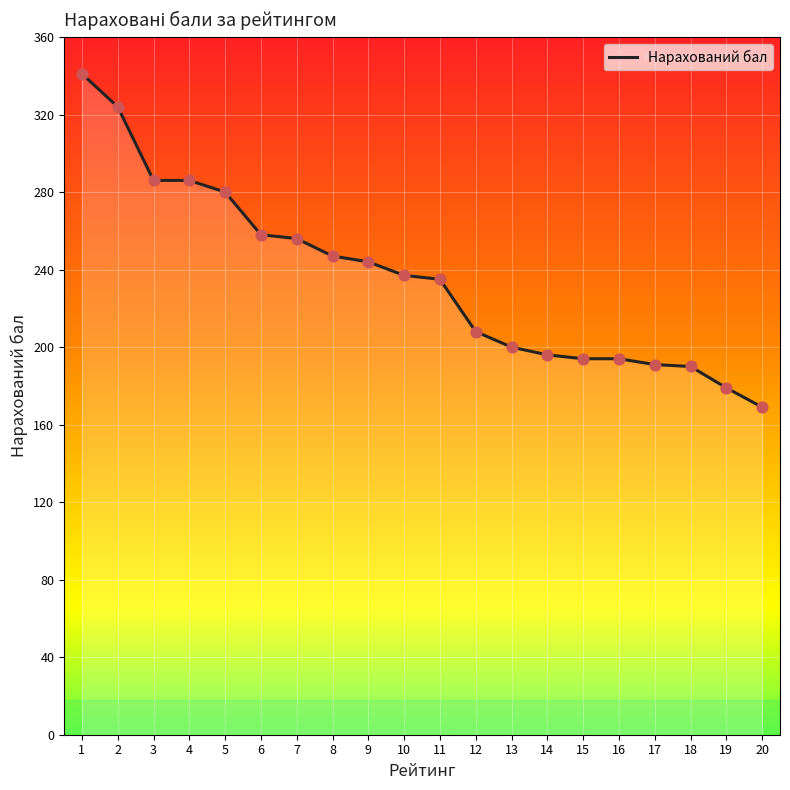

What is the change in value from 7 to 11?

-21